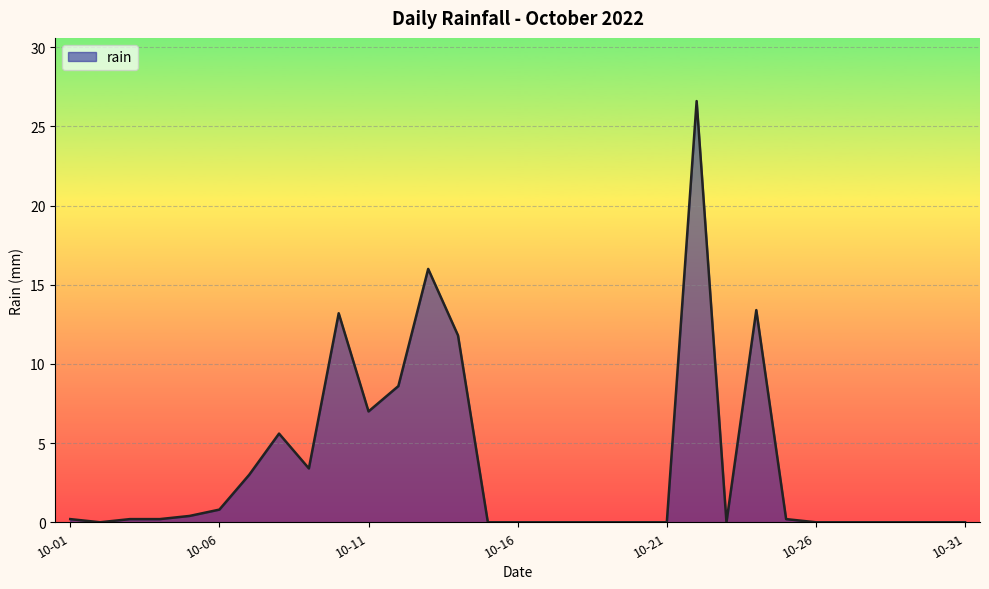

What is the greatest value displayed?

26.6